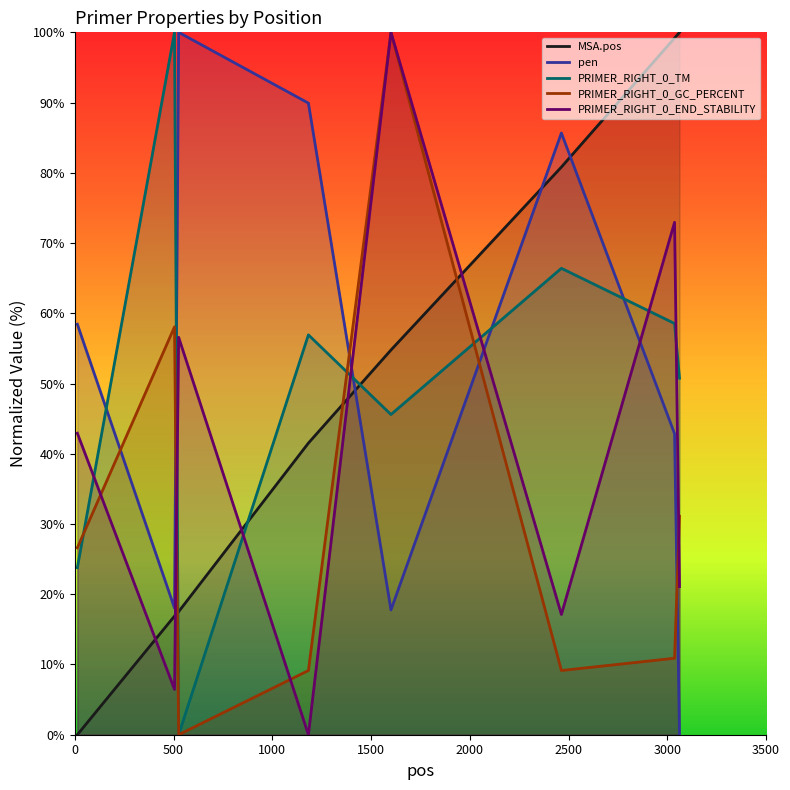

What is the highest value of the MSA.pos series?

100.0